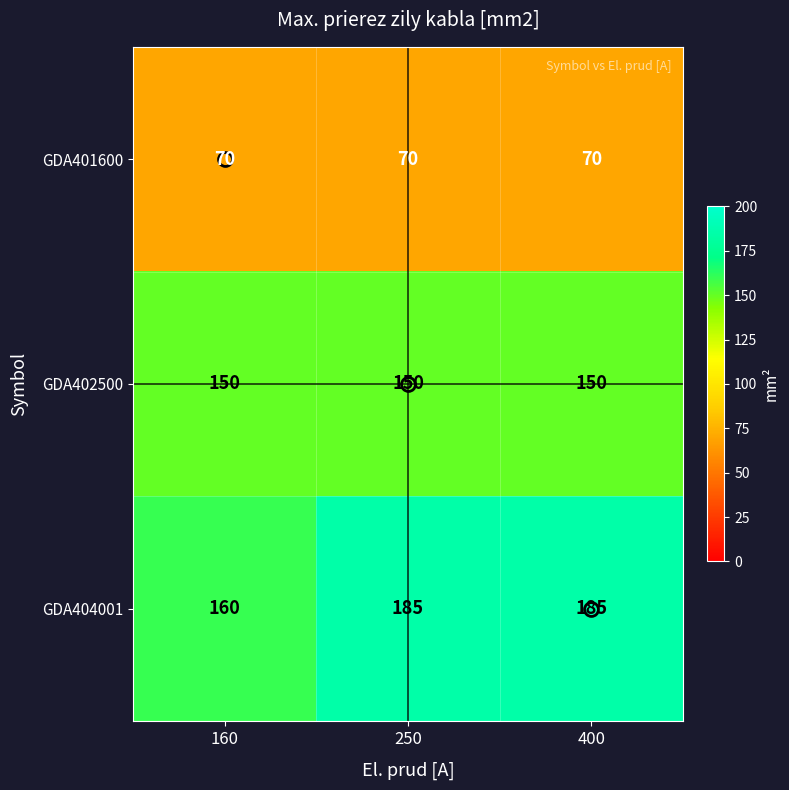

The value of GDA402500 at 250 is 205. True or false?

False